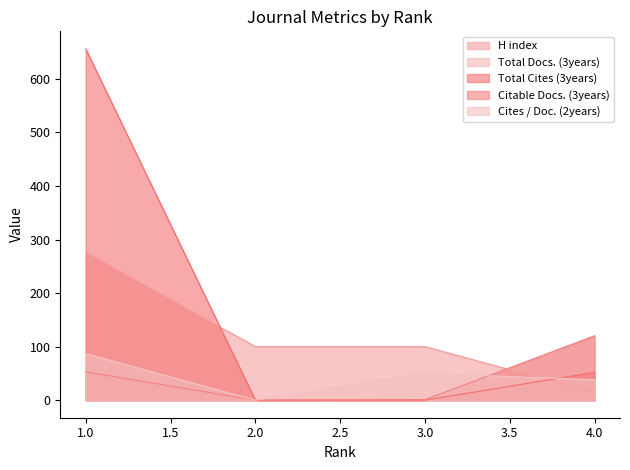

The value of Total Cites (3years) at 4.0 is 13. True or false?

False